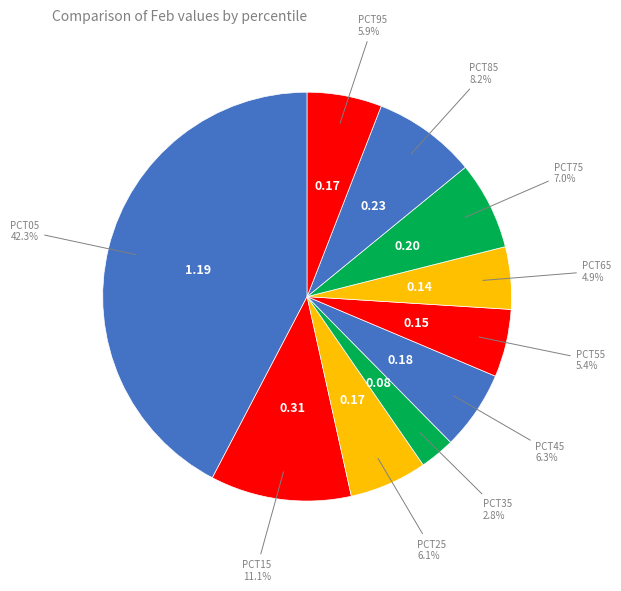

How many segments does this pie chart have?

10